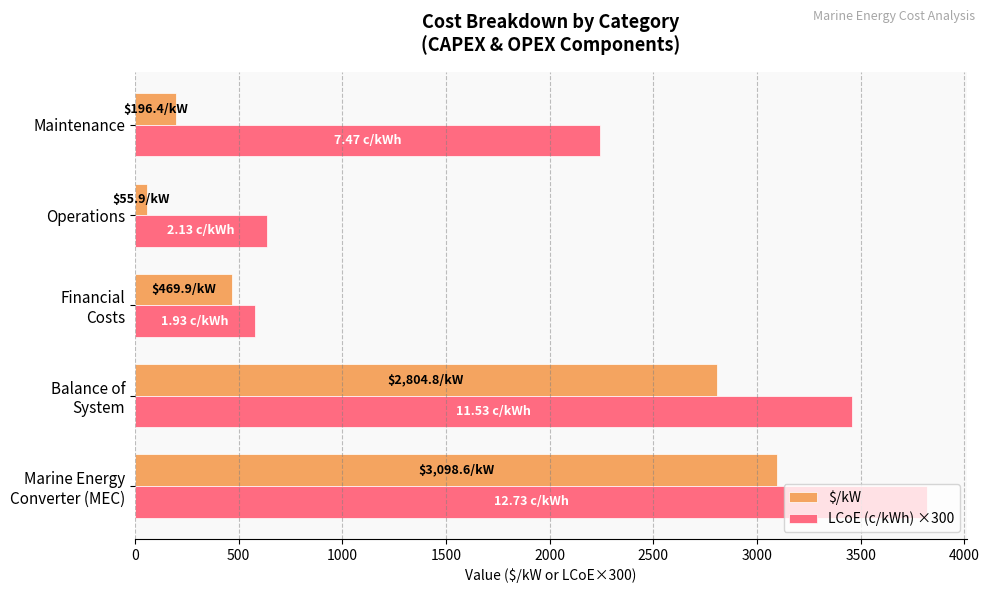

At which category does the chart reach its minimum across all series?

Operations